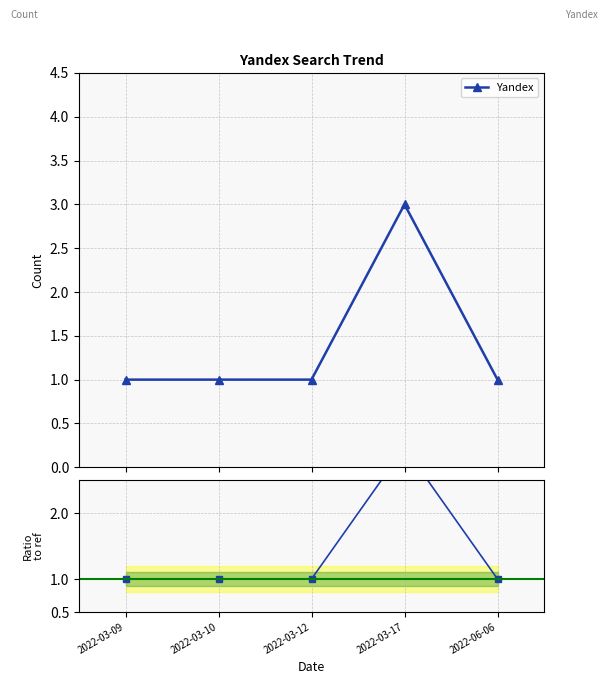

What is the value of the Yandex ratio point at the 4th from the left?

3